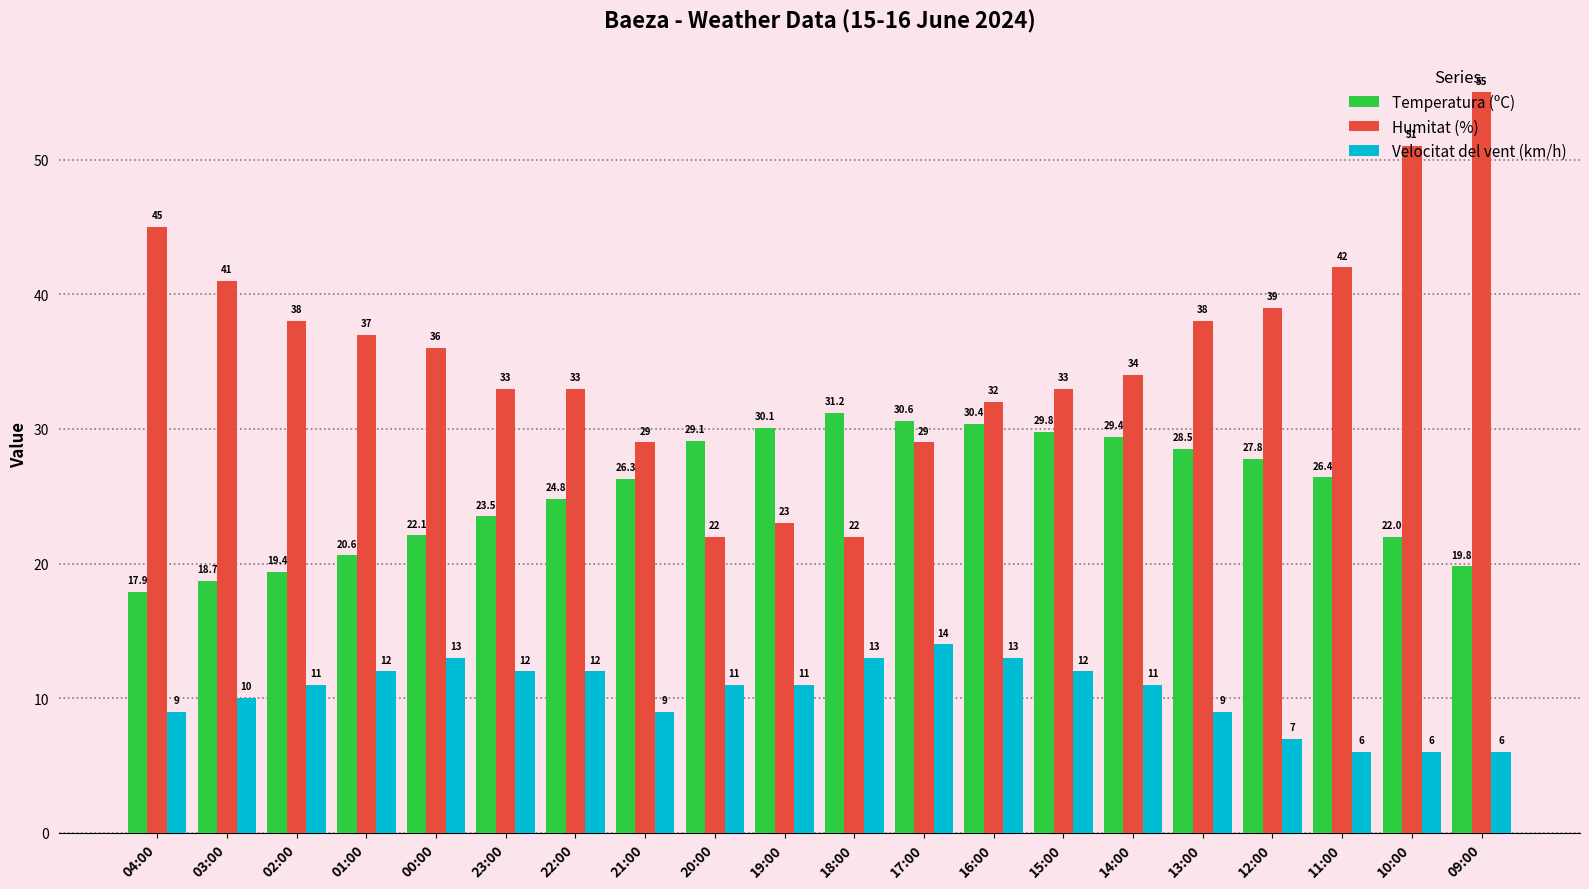

What is the difference between the second highest and minimum values in the Temperatura (ºC) series?

12.7